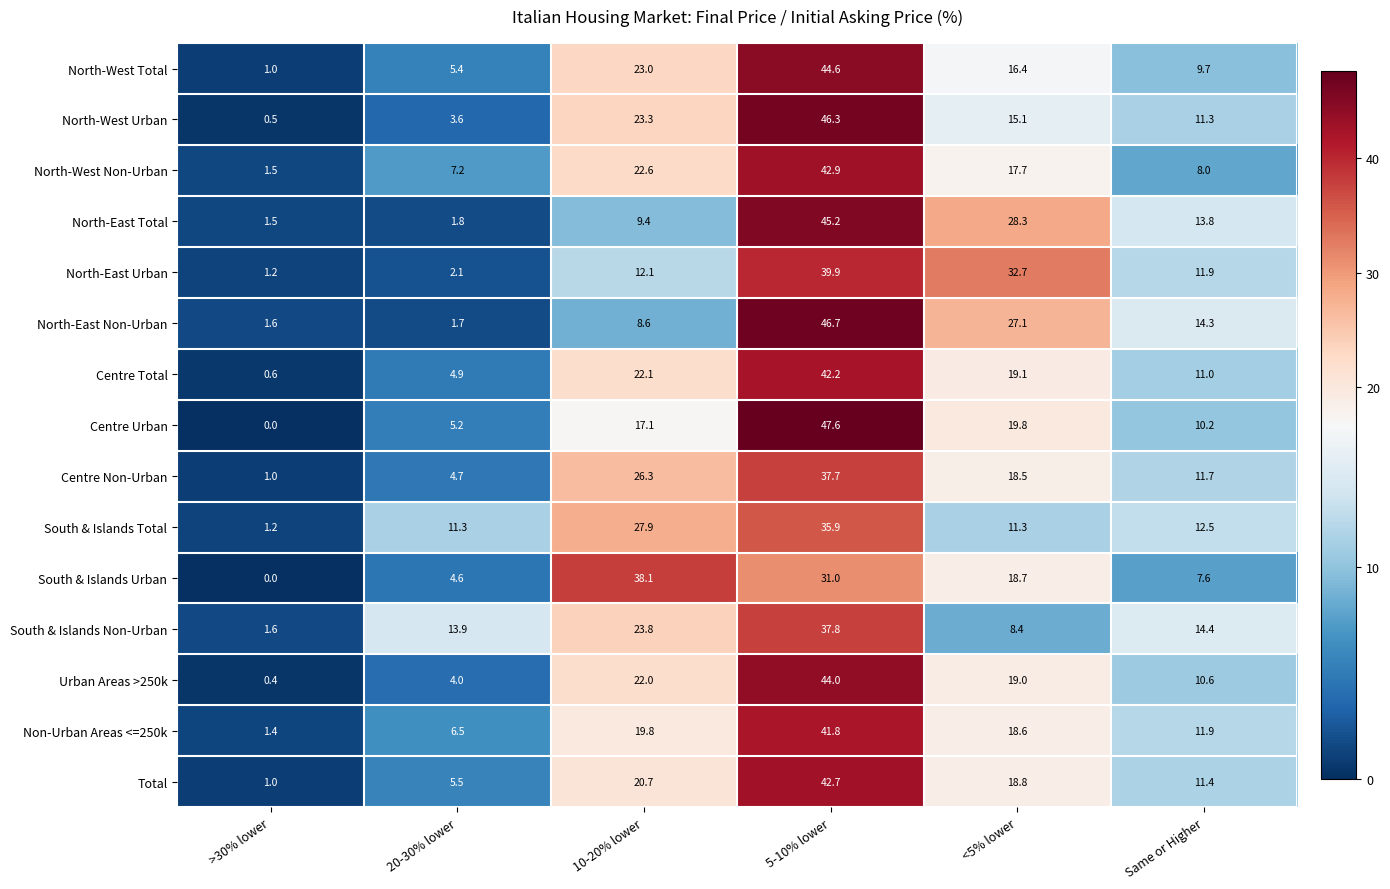

Count the number of data series in this chart.

15